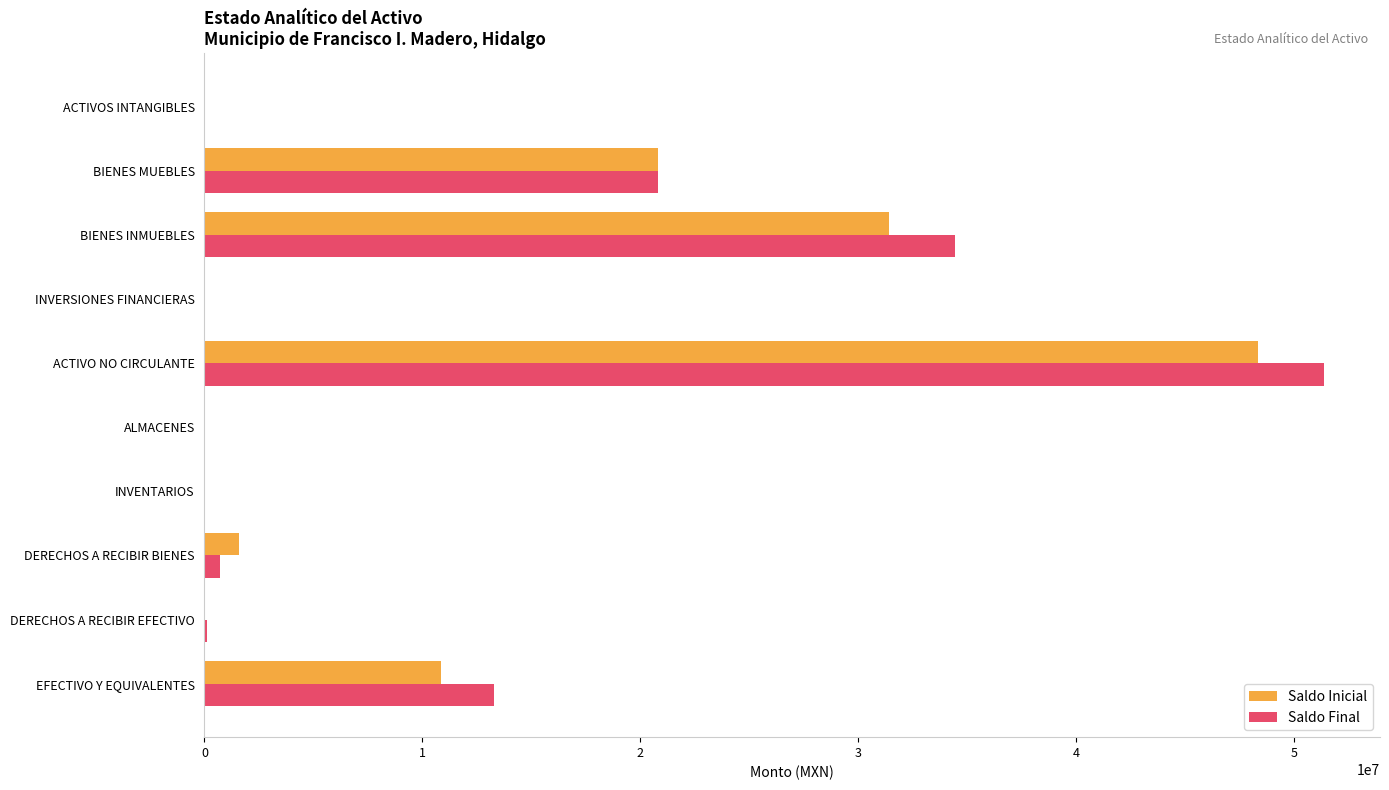

At which category is the sum across all series the highest?

ACTIVO NO CIRCULANTE